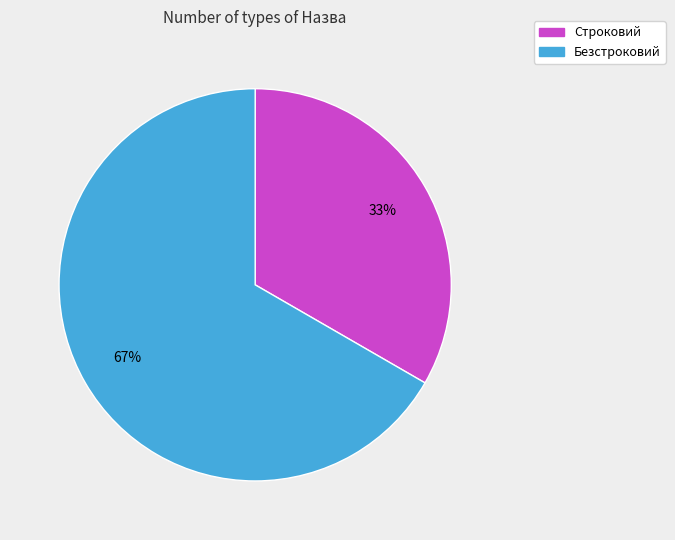

Do Строковий and Безстроковий together represent more than half of the pie?

Yes